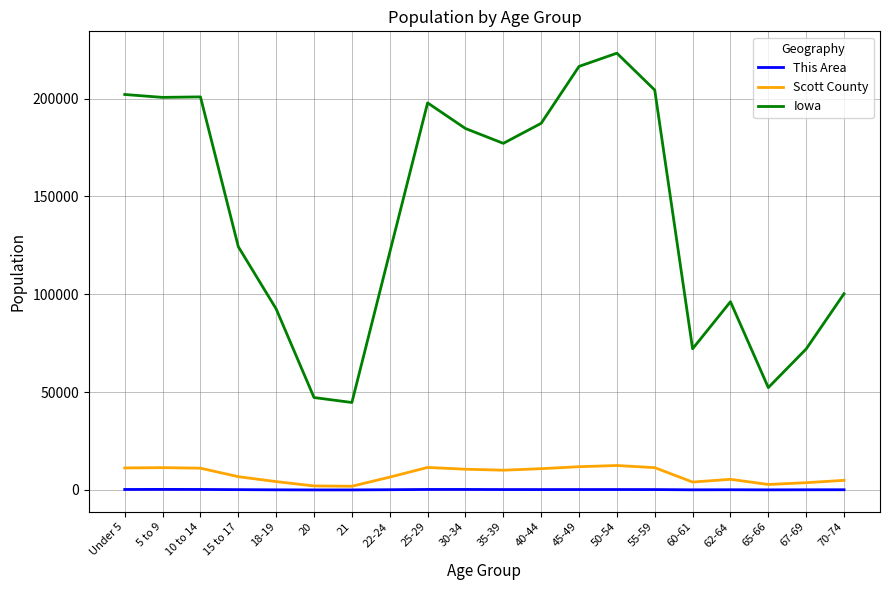

Which series has the widest spread of values?

Iowa